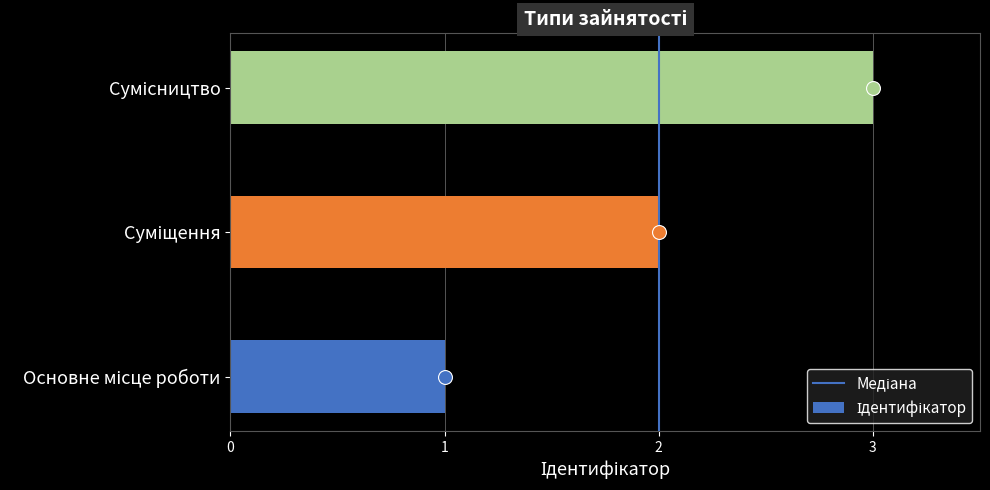

What is the greatest value displayed?

3